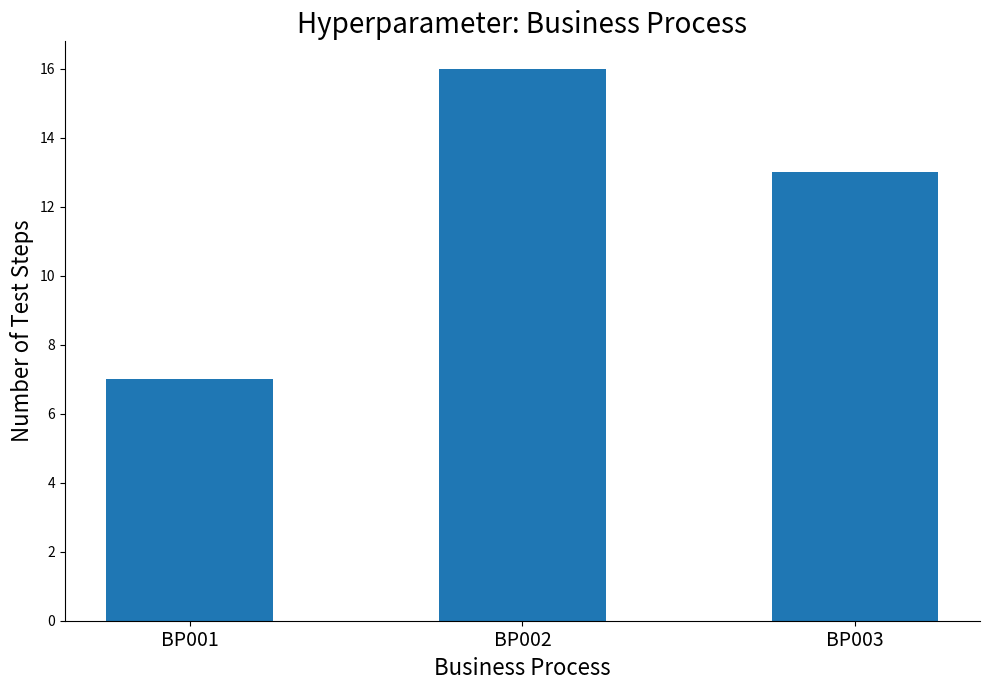

Is it true that the value at BP003 is 23?

False